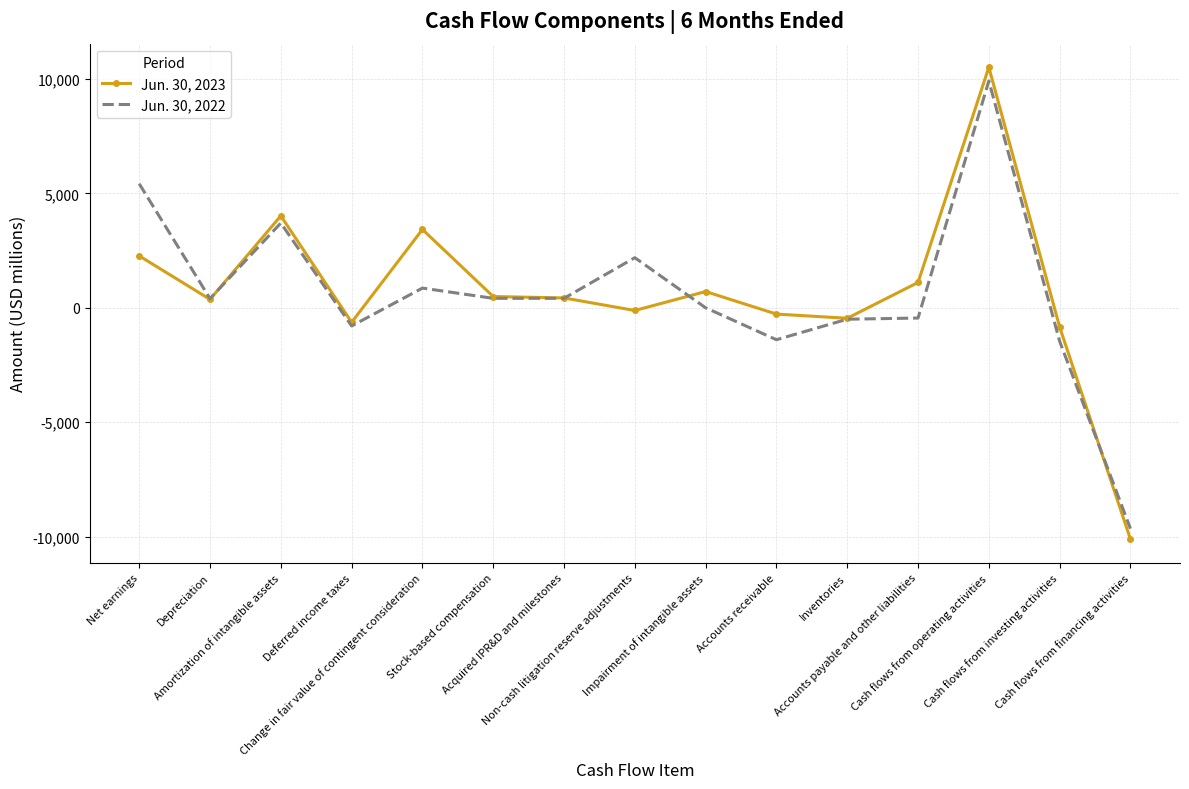

Rank the series by their maximum value, from highest to lowest.

Jun. 30, 2023, Jun. 30, 2022